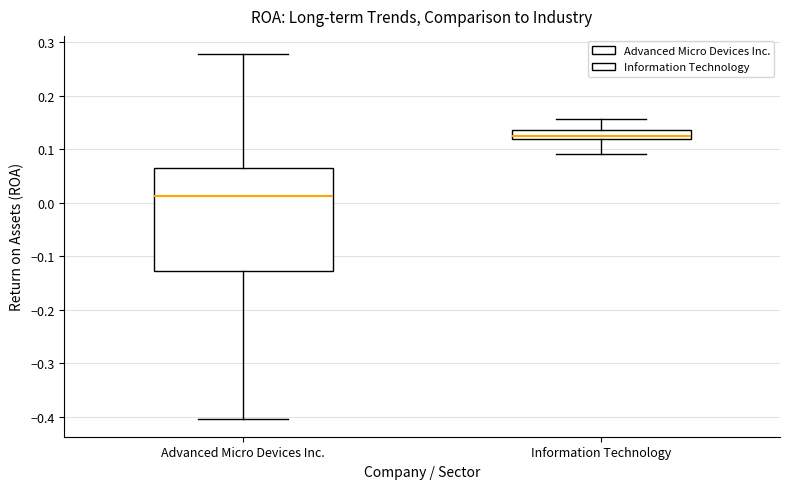

Reading left to right, transcribe this box plot: for each box, give where its median line is, the range the box spans, and where its two whiskers end, as read against the y-axis. The values are not printed on the chart, so give them approximately, as read against the axis.

Advanced Micro Devices Inc.: median 0.01, box -0.13 to 0.07, whiskers -0.40 to 0.28
Information Technology: median 0.12 (just above the box's lower edge), box 0.12 to 0.14, whiskers 0.09 to 0.16